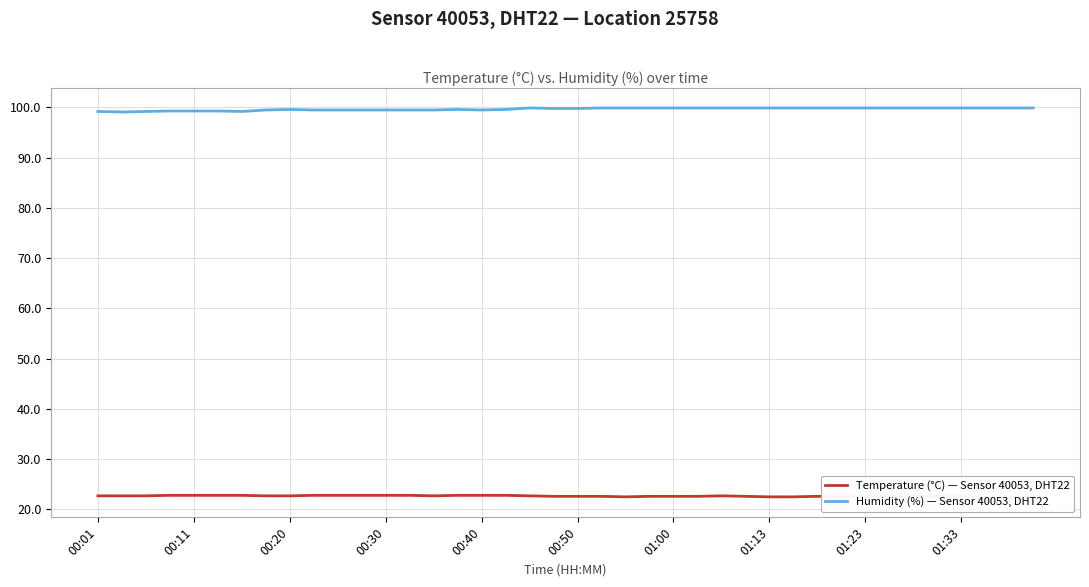

The value of Humidity (%) — Sensor 40053, DHT22 at 01:00 is 99.9. True or false?

True